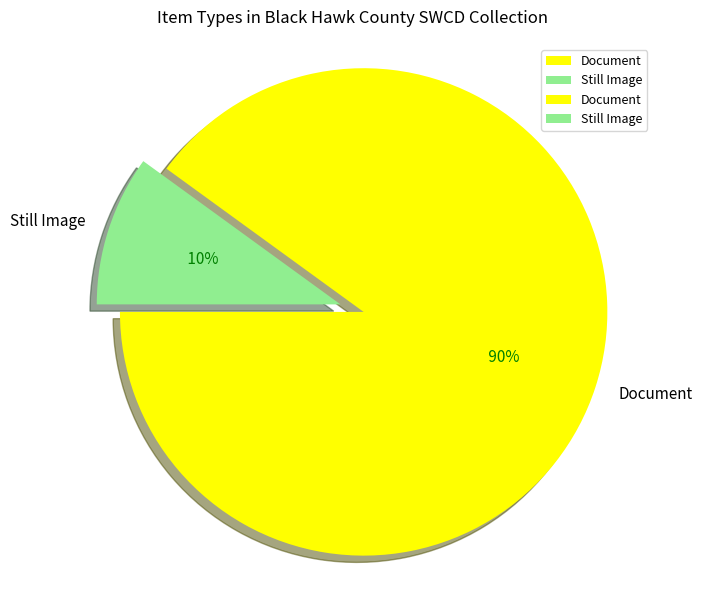

What is the smallest slice in the pie chart?

Still Image